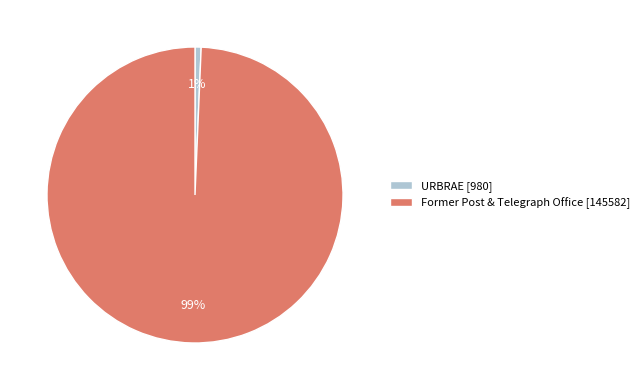

What is the smallest slice in the pie chart?

URBRAE